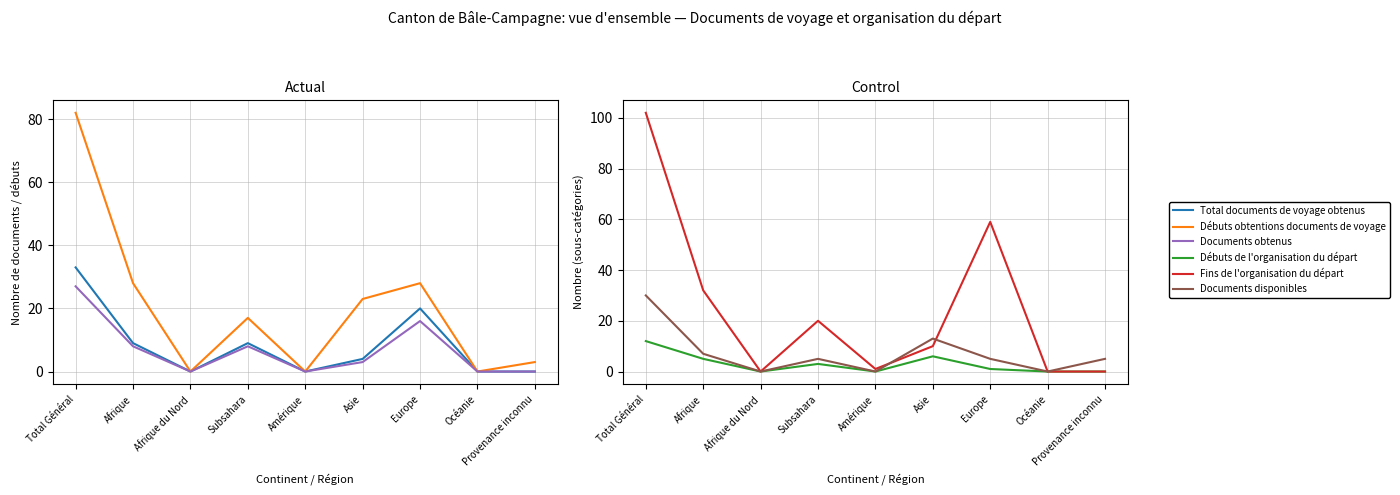

What is the label of the 4th point from the left?

Subsahara